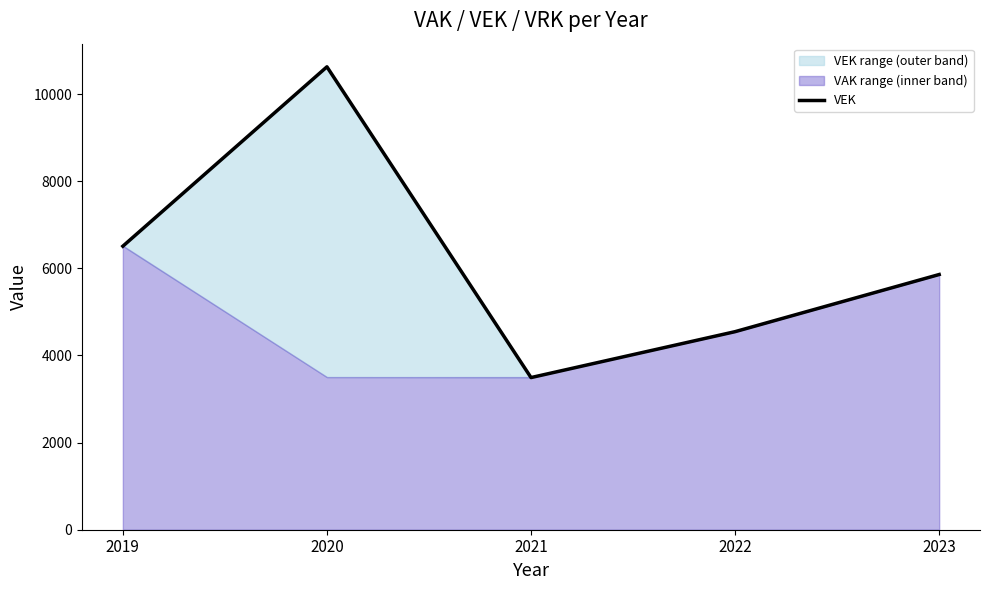

Is it true that the value at 2022 is 2998?

False